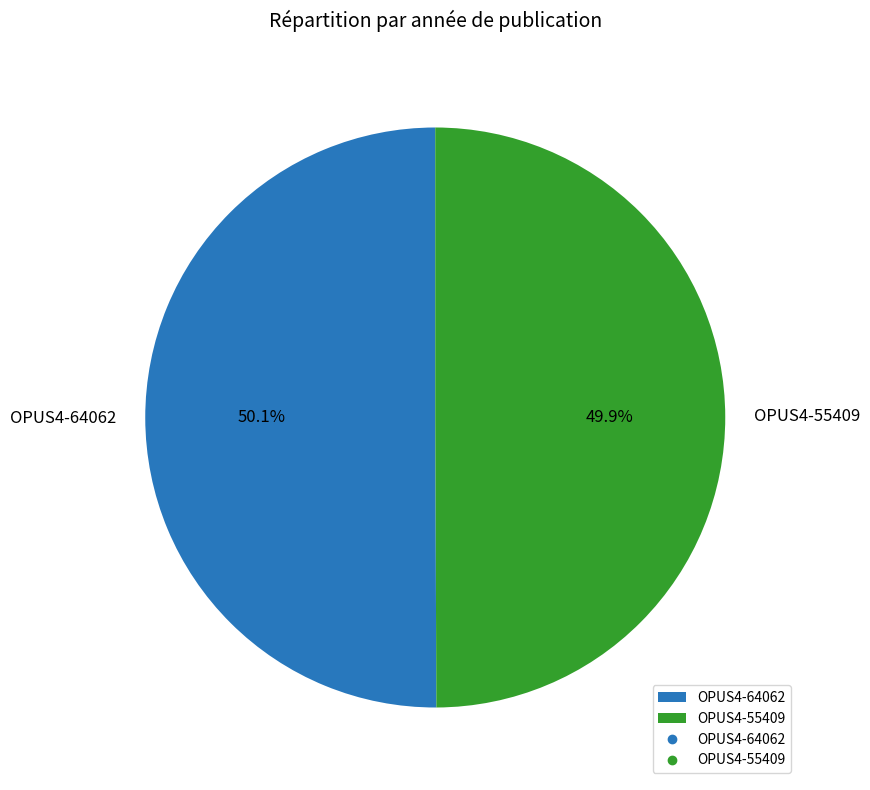

Approximately how many times larger is the value at OPUS4-64062 compared to OPUS4-55409?

1.0